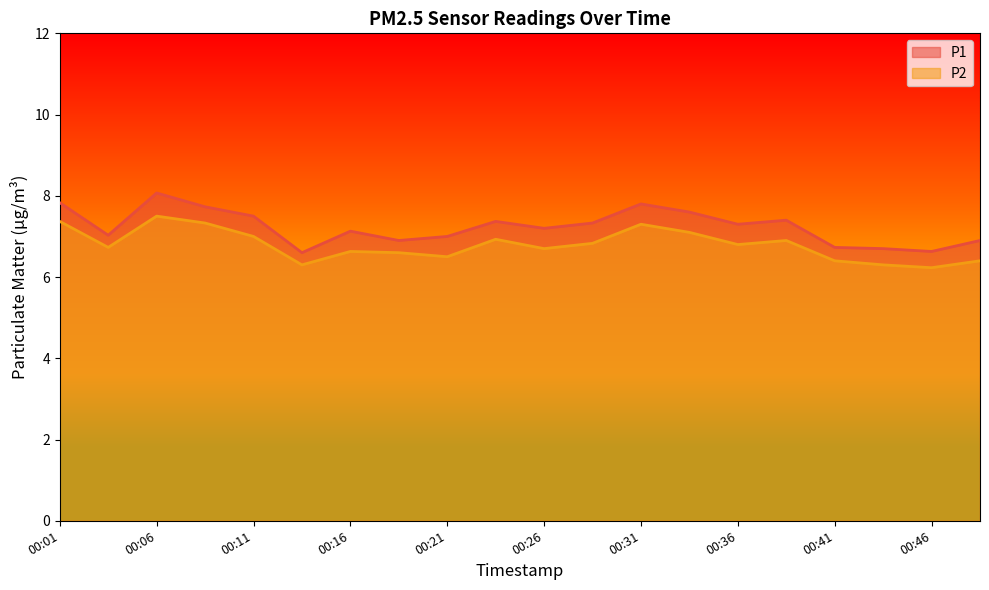

What is the sum of the P1 values at 00:21 and 00:43?

13.7